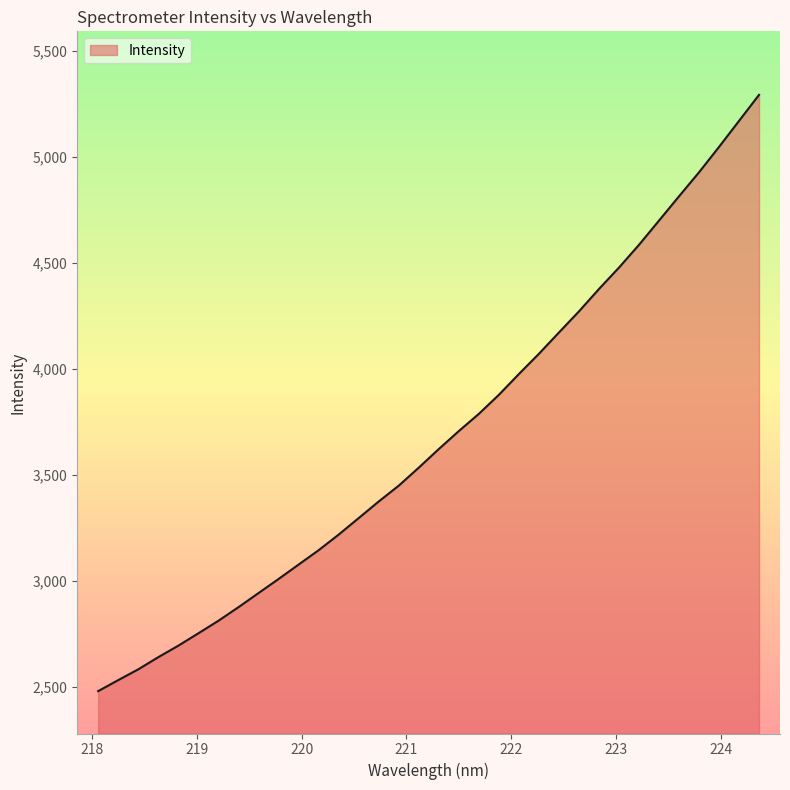

What is the minimum value shown in the chart?

2478.5